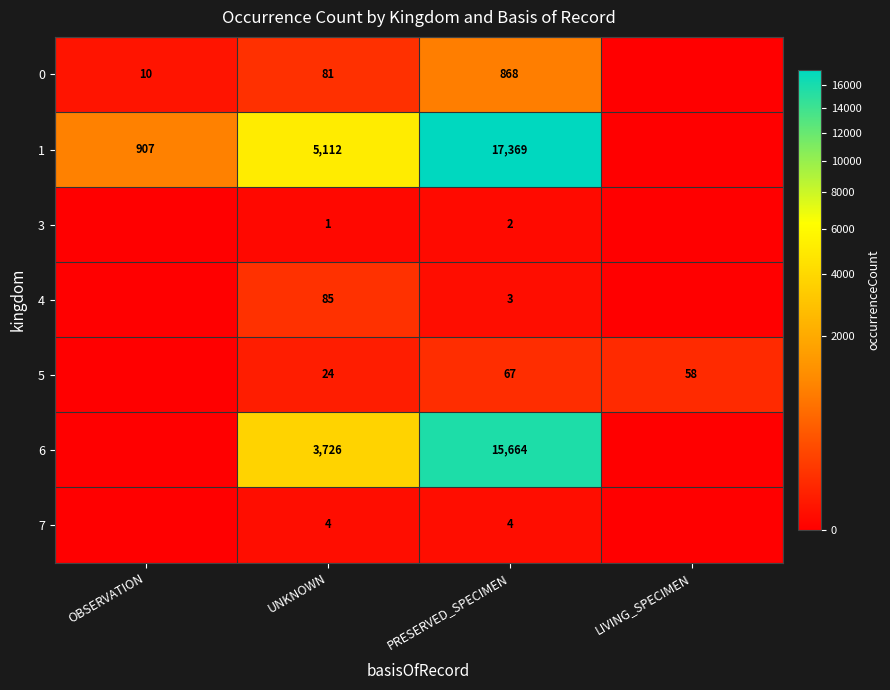

At which category does the chart reach its minimum across all series?

LIVING_SPECIMEN